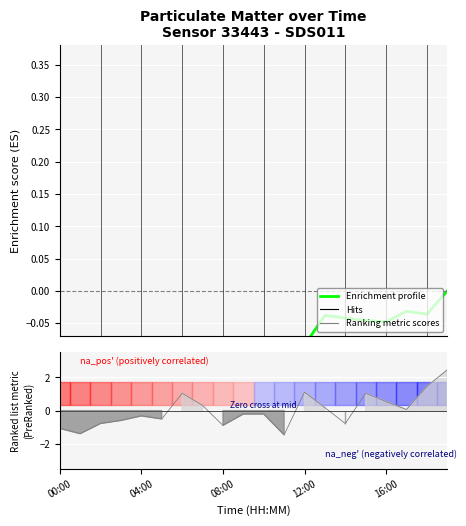

Reading right to left, extract all data points from this chart.

-0.0	-0.0	-0.0	-0.0	-0.0	-0.0	-0.0	-0.1	-0.2	-0.2	-0.2	-0.3	-0.3	-0.4	-0.4	-0.4	-0.3	-0.3	-0.2	-0.1